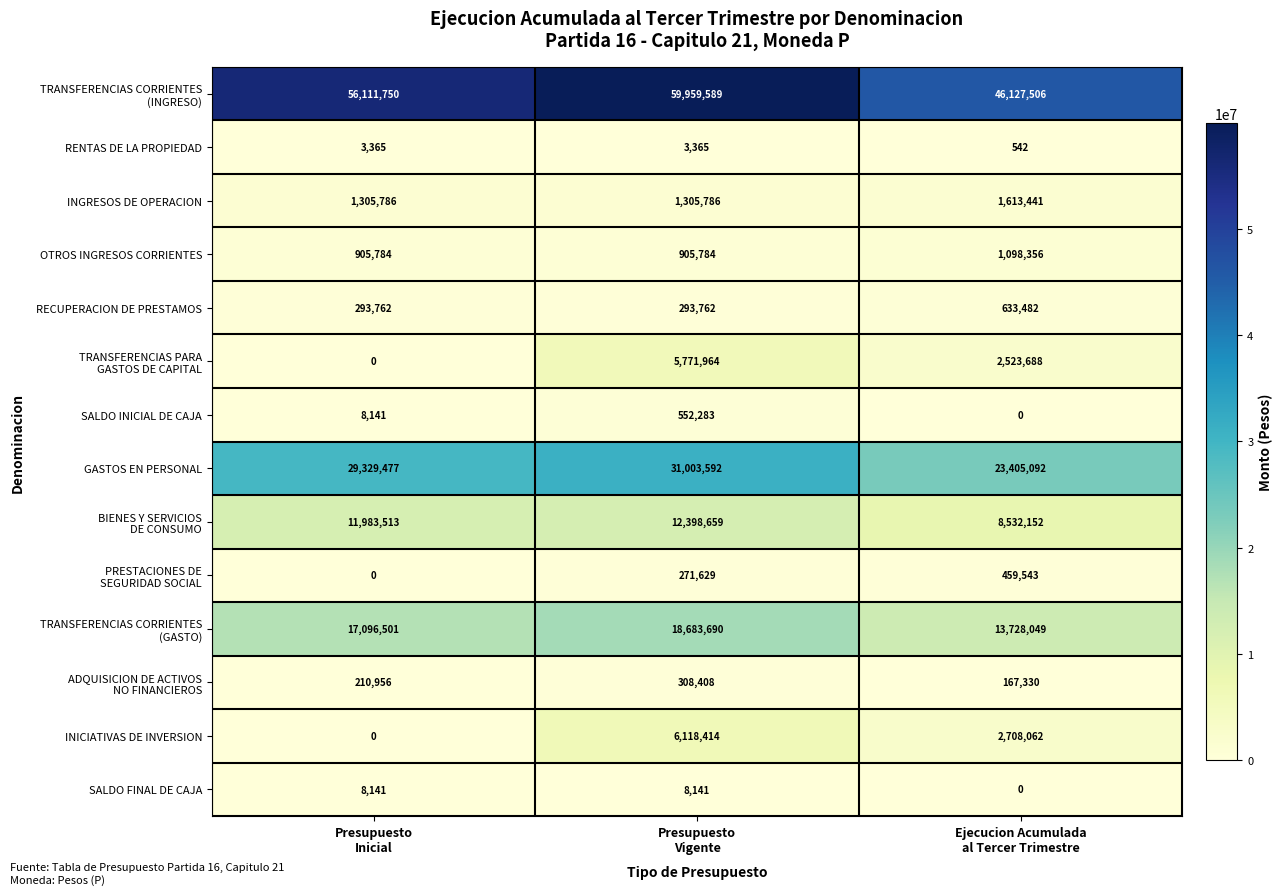

What is the difference between the second highest and minimum values in the SALDO FINAL DE CAJA series?

8141